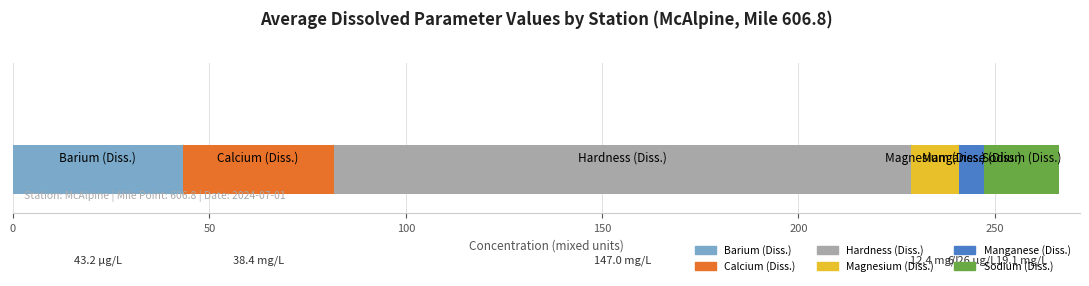

What is the minimum value for Barium (Diss.)?

43.2